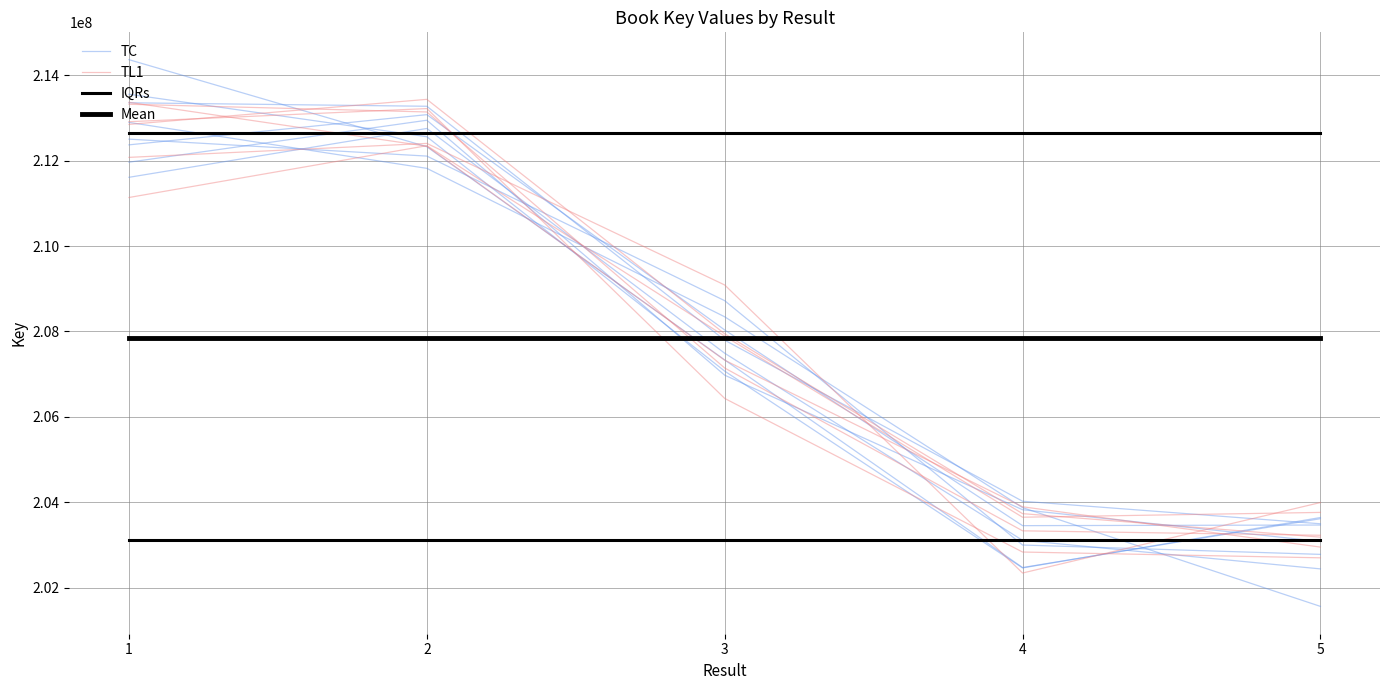

What are all the series names shown in the legend?

TC, TL1, IQRs, Mean